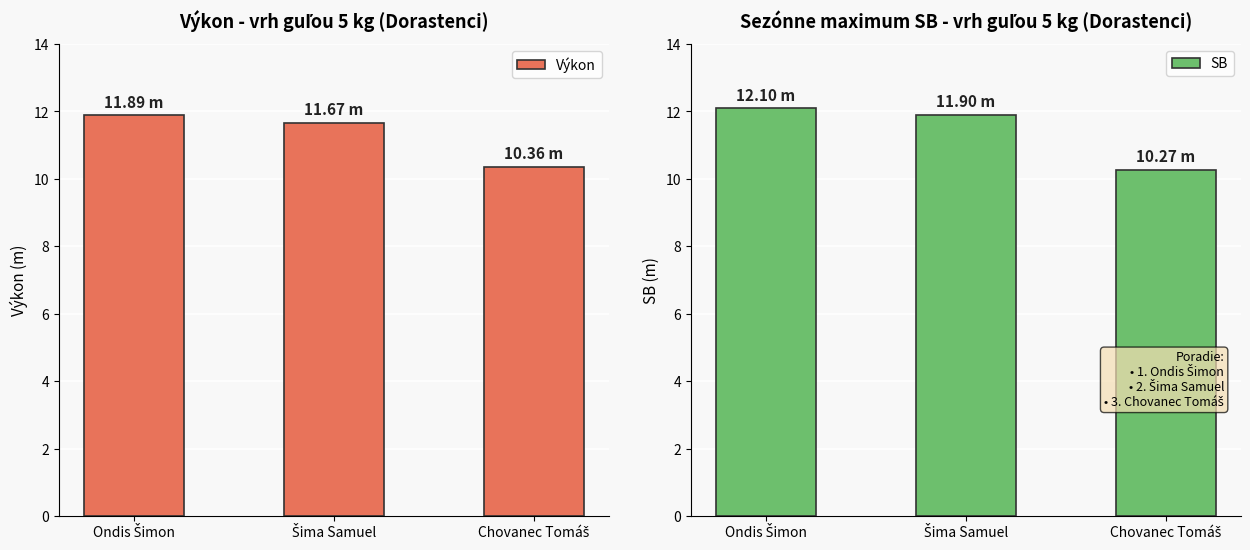

How many bars are there in total?

6